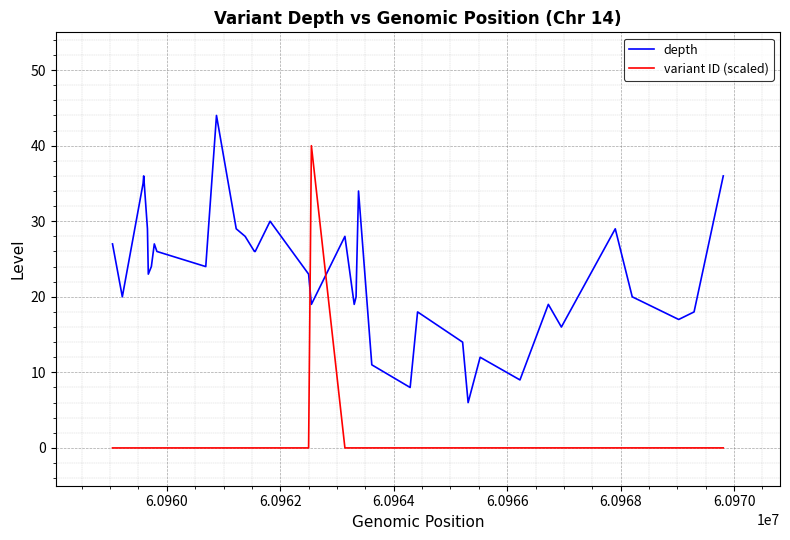

What is the difference between the maximum and minimum values in the depth series?

38.0